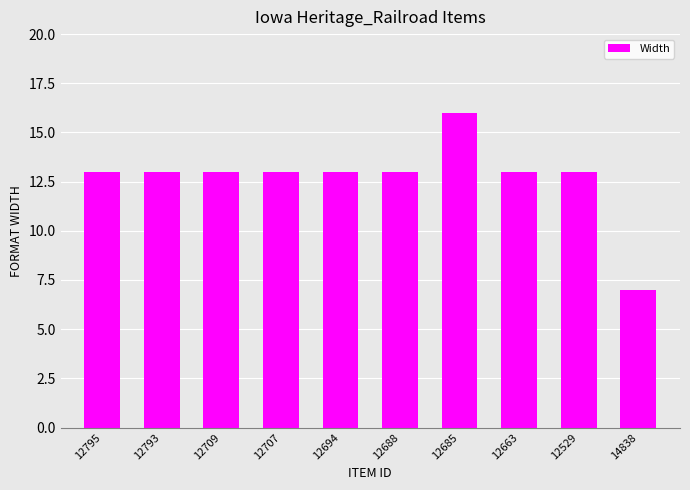

Are the bars grouped side by side (vs. stacked)?

No